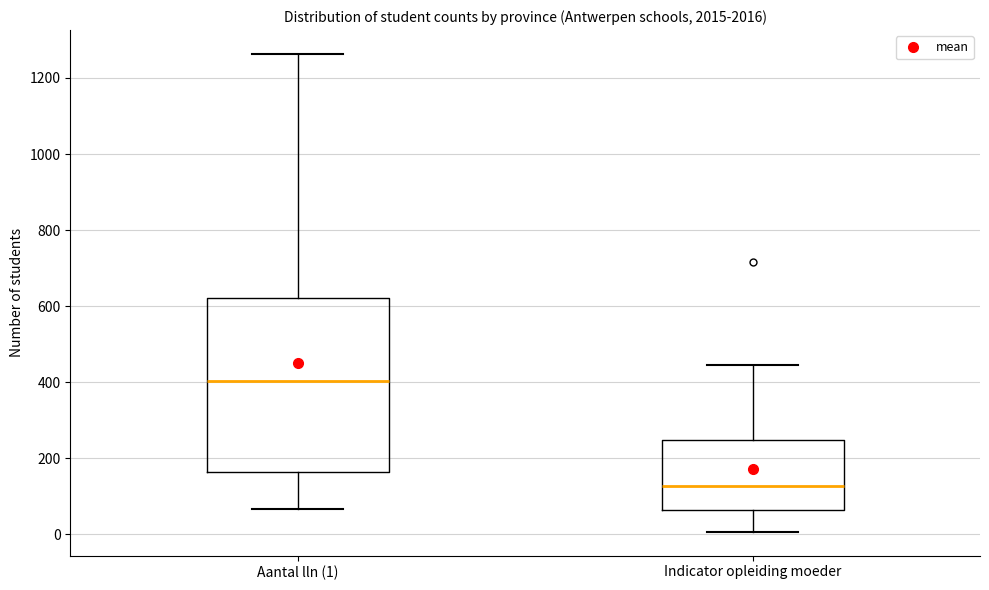

Reading left to right, transcribe this box plot: for each box, give where its median line is, the range the box spans, and where its two whiskers end, as read against the y-axis. The values are not printed on the chart, so give them approximately, as read against the axis.

Aantal lln (1): median 400, box 160 to 620, whiskers 60 to 1260
Indicator opleiding moeder: median 120, box 60 to 240, whiskers 0 to 440